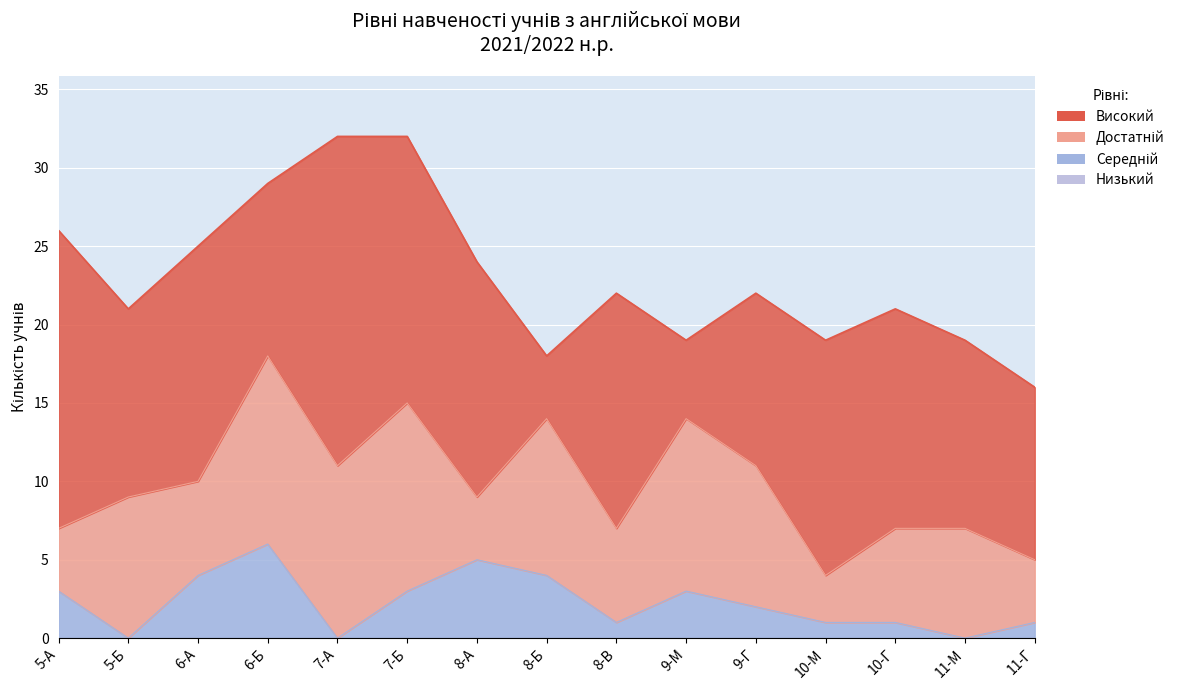

True or false: Низький and Високий intersect in this chart.

False